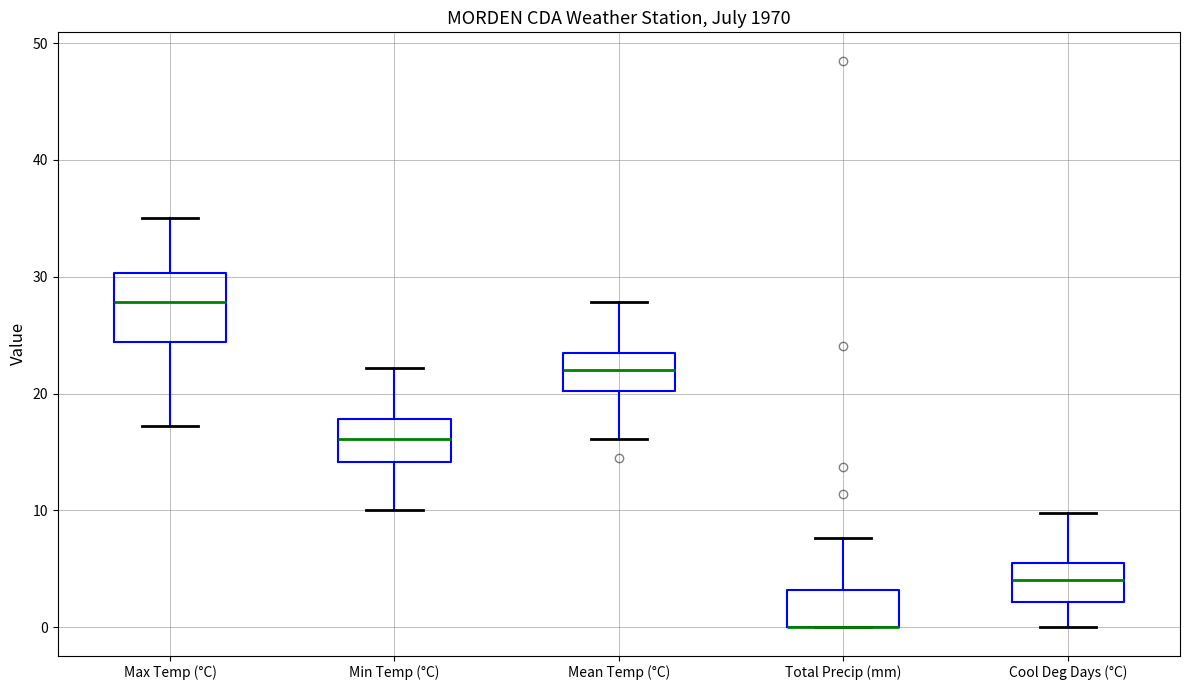

Reading left to right, read every box against the y-axis: the position of its median line, the range the box covers, and the ends of its whiskers. The values are not printed on the chart, so give them approximately, as read against the axis.

Max Temp (°C): median 28, box 24 to 30, whiskers 17 to 35
Min Temp (°C): median 16, box 14 to 18, whiskers 10 to 22
Mean Temp (°C): median 22, box 20 to 24, whiskers 16 to 28
Total Precip (mm): median 0 (drawn on the box's lower edge), box 0 to 3, whiskers 0 to 8
Cool Deg Days (°C): median 4, box 2 to 6, whiskers 0 to 10